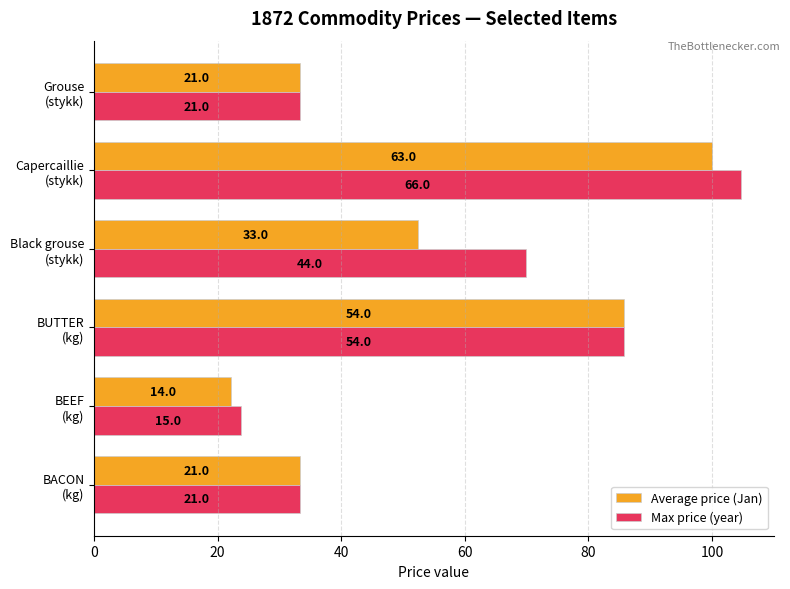

What is the smallest value displayed?

22.2